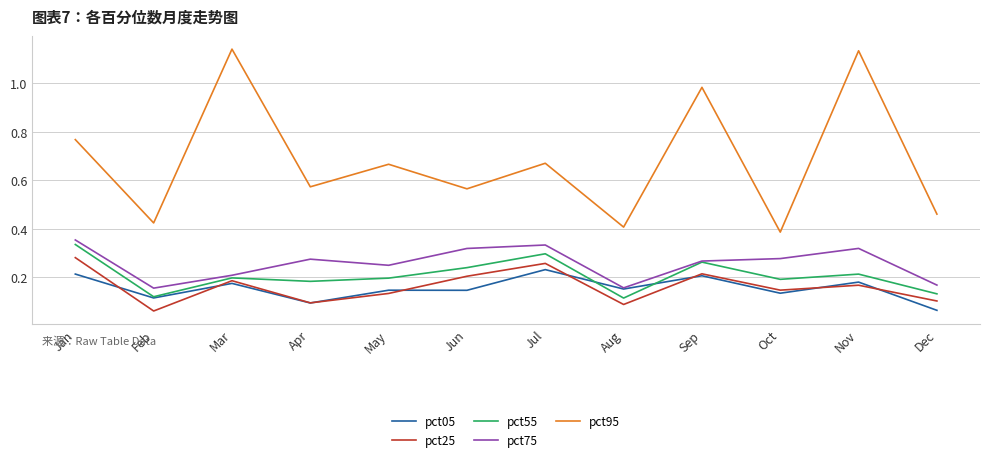

Where is pct25 nearest to the value 0?

Feb